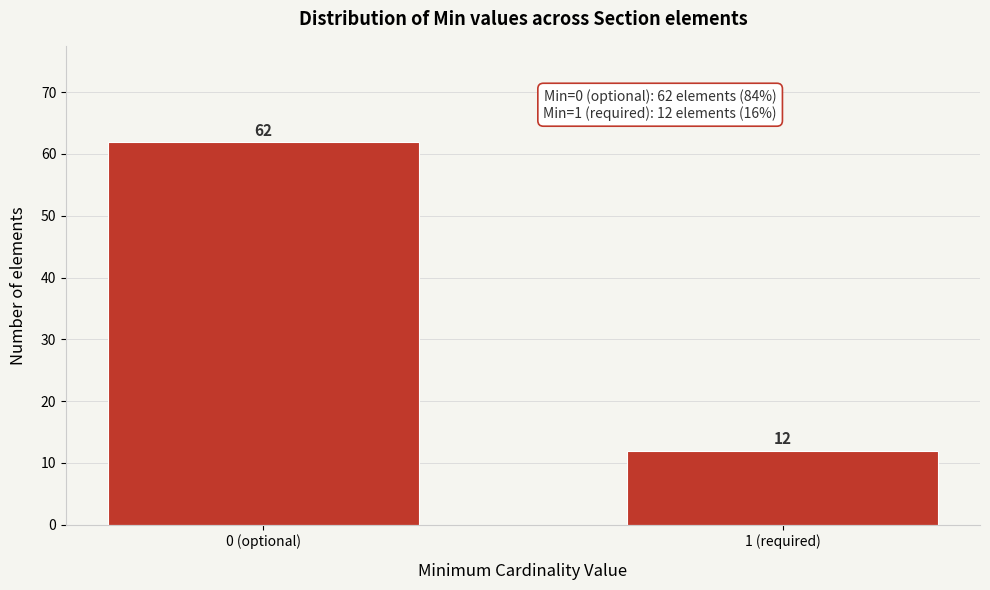

Reading left to right, extract all data points from this chart.

0 (optional)=62	1 (required)=12